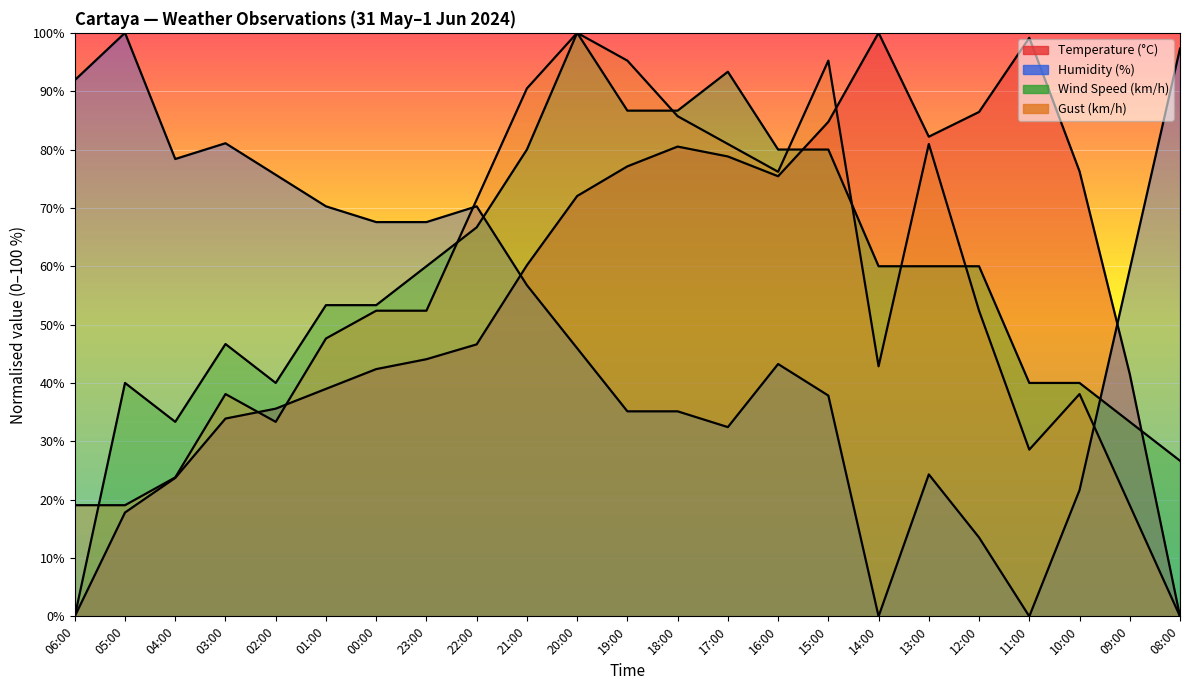

What is the average value of the Humidity (%) series?

52.4